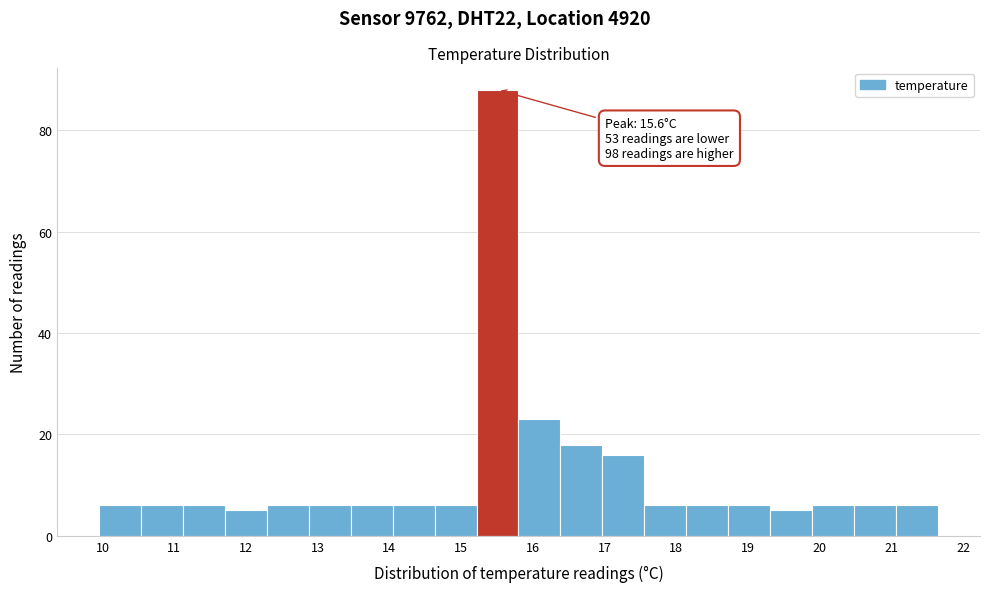

Over which range of the x-axis is the bar tallest?

15.2 to 15.8